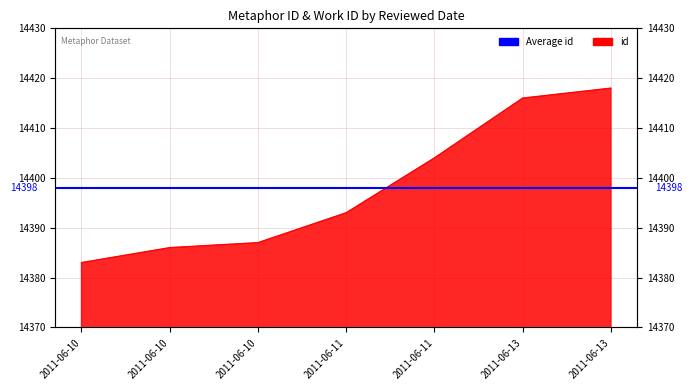

What is the greatest value displayed?

14418